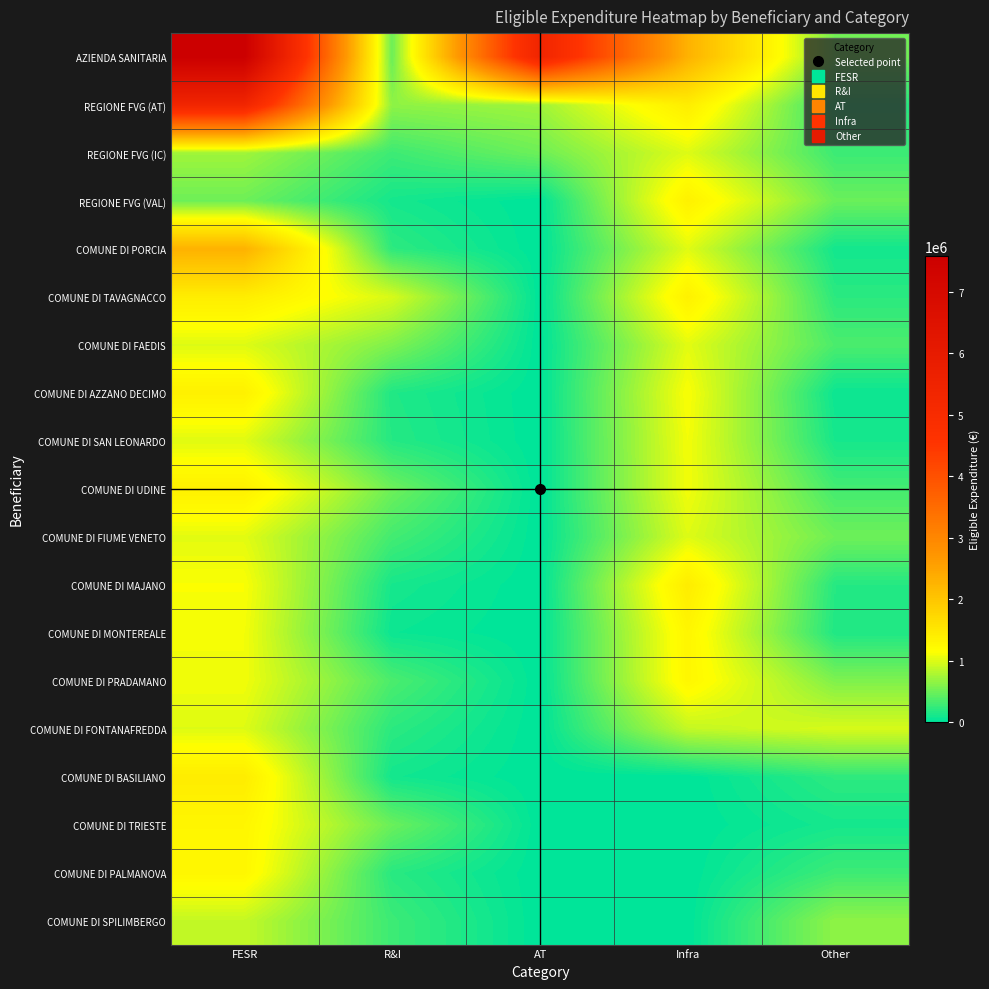

What is the greatest value displayed?

7583475.0